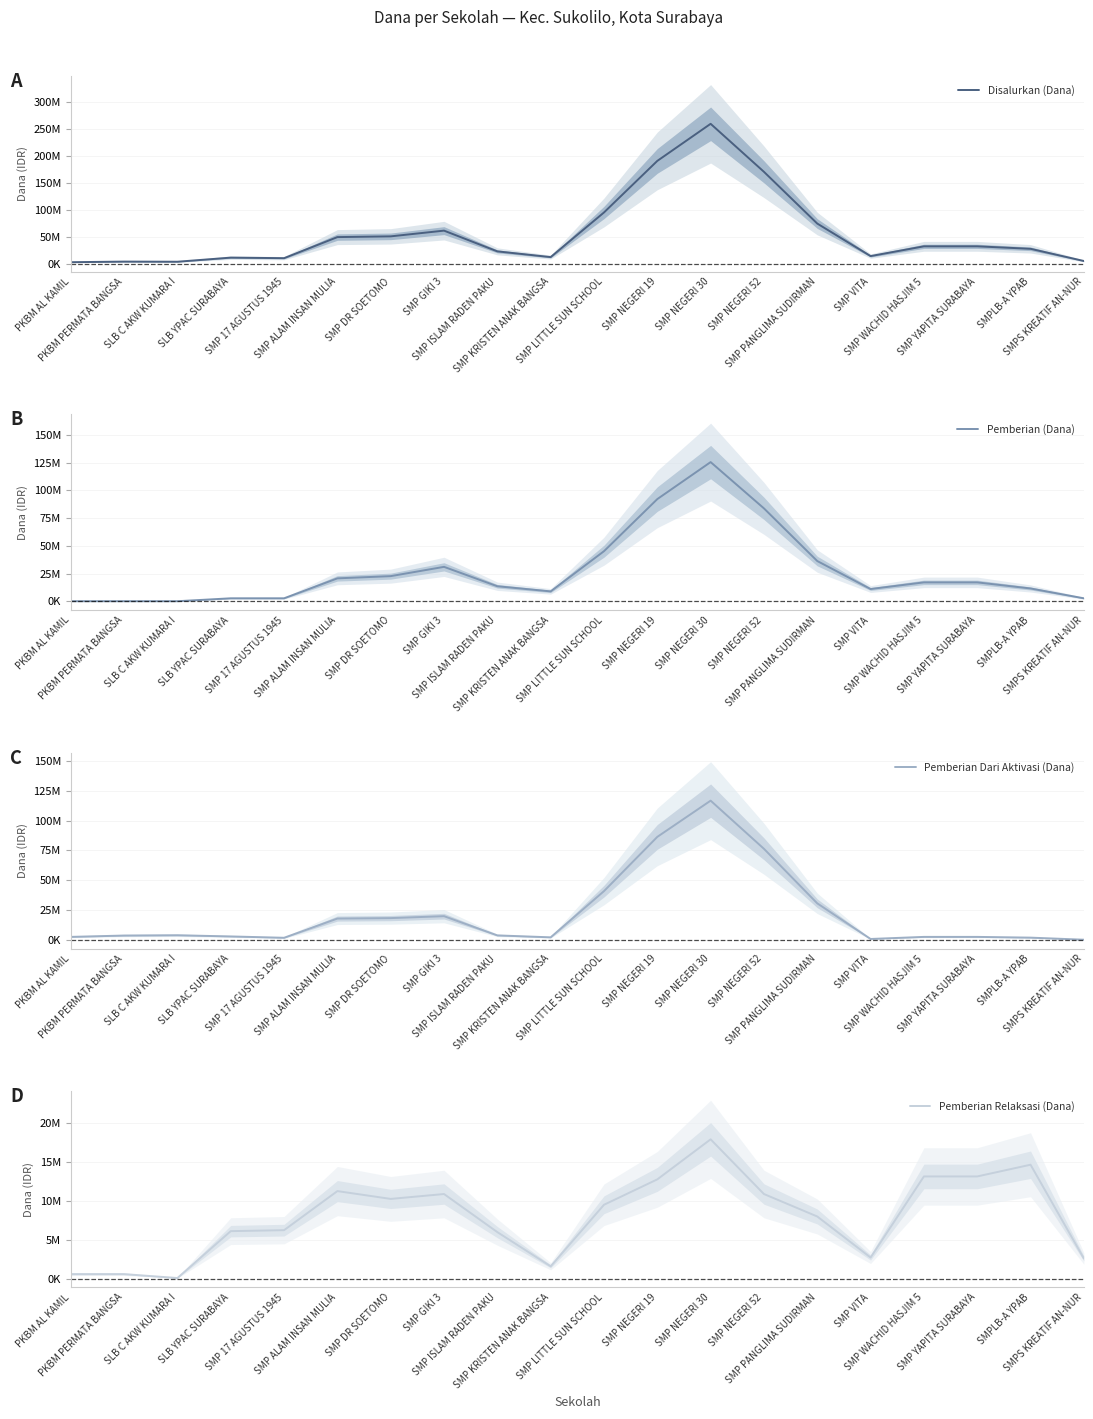

Does the chart display data point markers on the line(s)?

No